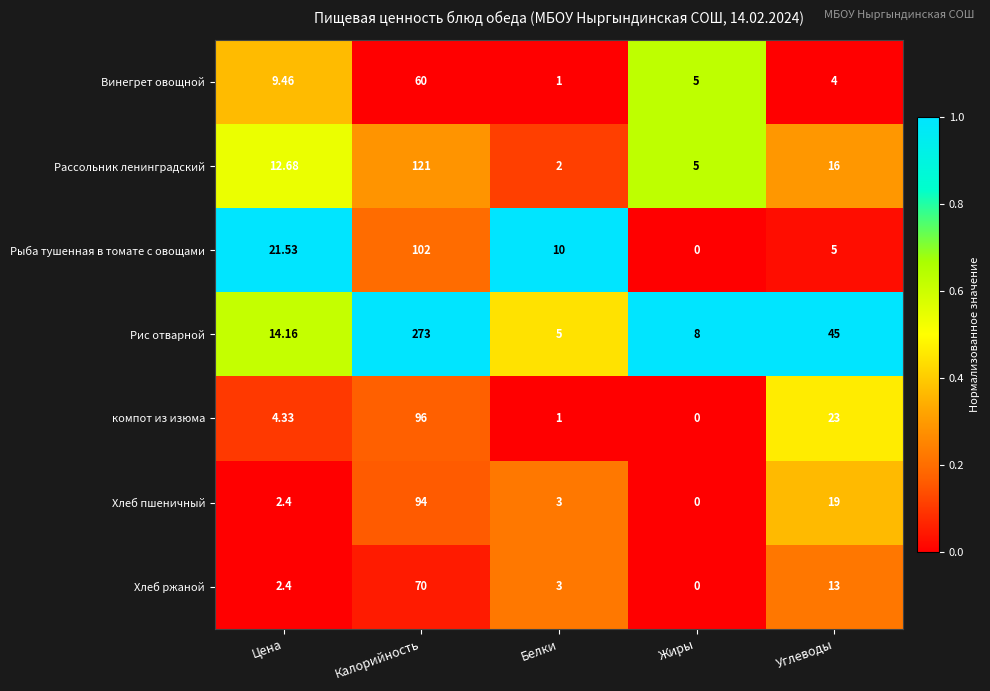

At which label is Хлеб пшеничный closest to 47?

Углеводы